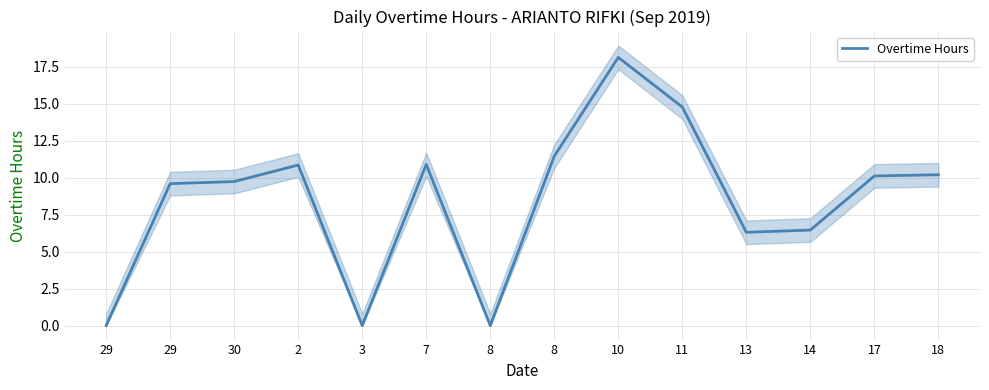

Reading left to right, extract all data points from this chart.

0.0	9.6	9.7	10.9	0.0	10.9	0.0	11.5	18.1	14.8	6.3	6.5	10.1	10.2